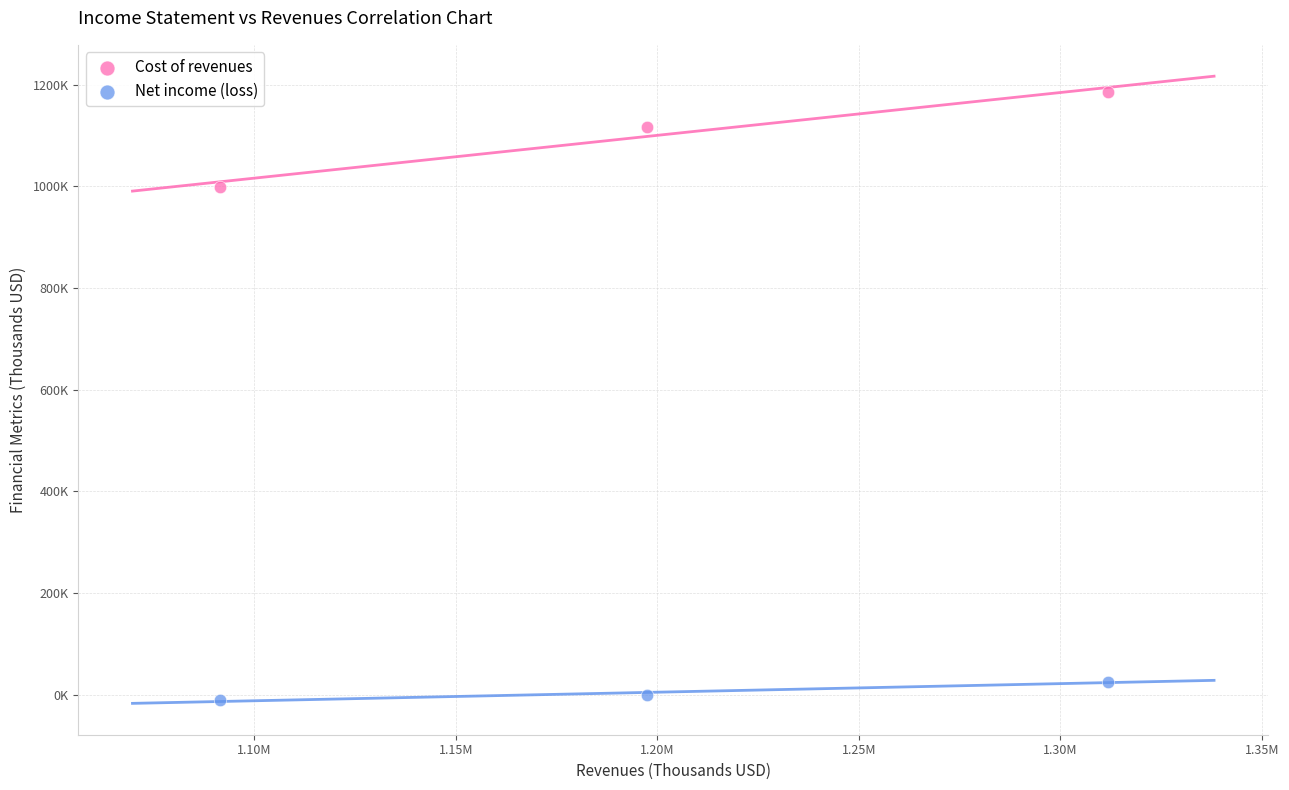

Which series contains the highest Y value?

Cost of revenues